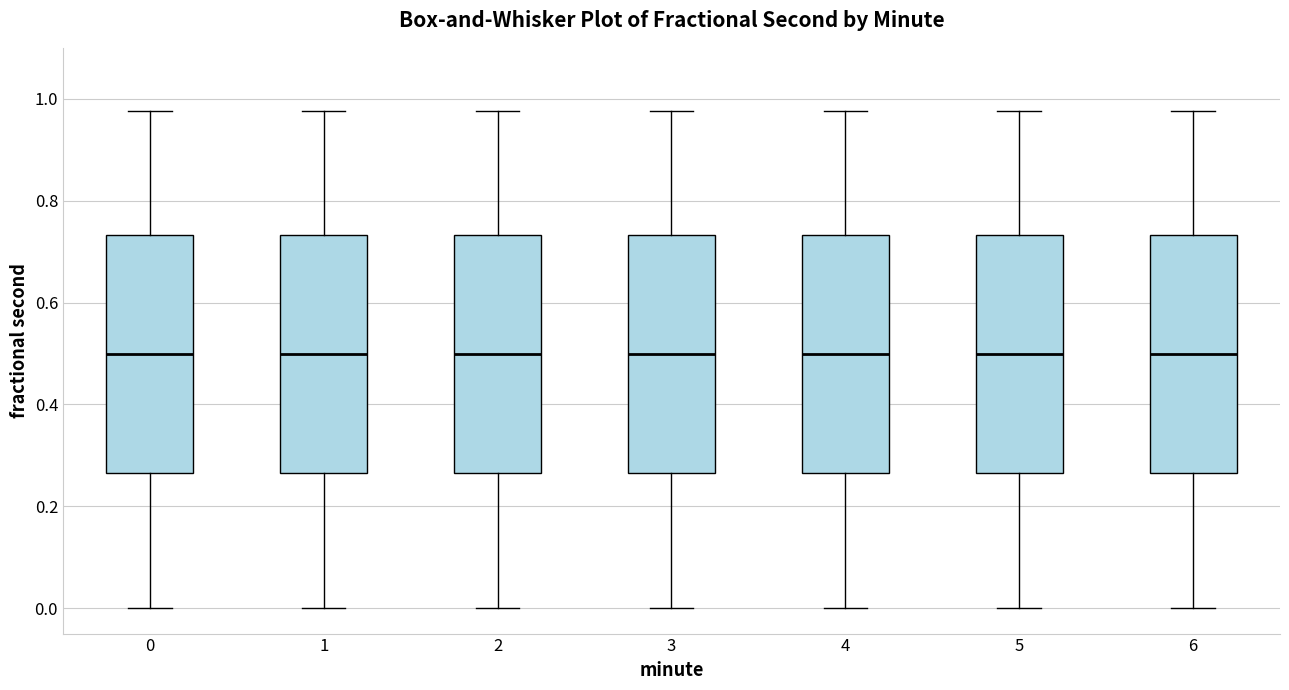

Reading left to right, transcribe this box plot: for each box, give where its median line is, the range the box spans, and where its two whiskers end, as read against the y-axis. The values are not printed on the chart, so give them approximately, as read against the axis.

0: median 0.50, box 0.26 to 0.74, whiskers 0.00 to 0.98
1: median 0.50, box 0.26 to 0.74, whiskers 0.00 to 0.98
2: median 0.50, box 0.26 to 0.74, whiskers 0.00 to 0.98
3: median 0.50, box 0.26 to 0.74, whiskers 0.00 to 0.98
4: median 0.50, box 0.26 to 0.74, whiskers 0.00 to 0.98
5: median 0.50, box 0.26 to 0.74, whiskers 0.00 to 0.98
6: median 0.50, box 0.26 to 0.74, whiskers 0.00 to 0.98